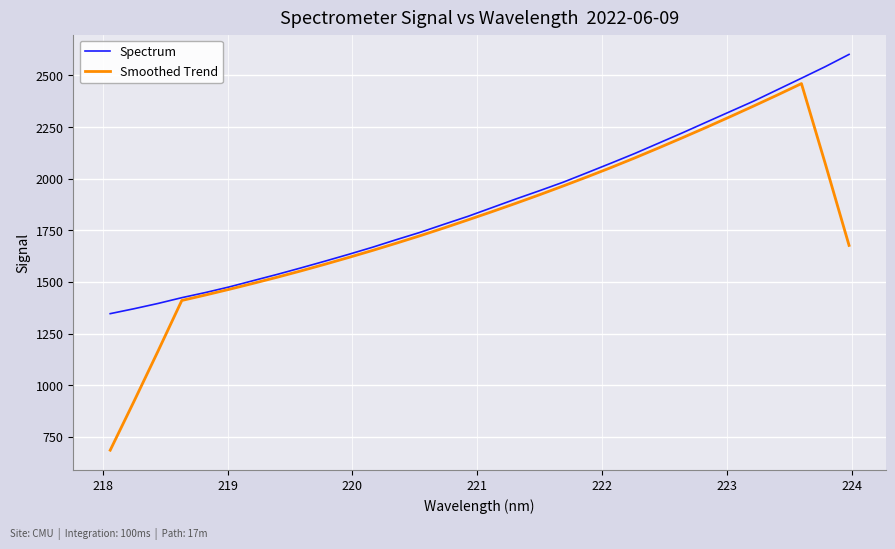

What are all the series names shown in the legend?

Spectrum, Smoothed Trend